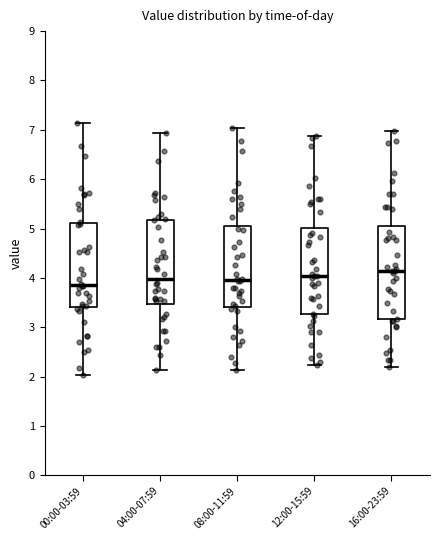

Reading left to right, transcribe this box plot: for each box, give where its median line is, the range the box spans, and where its two whiskers end, as read against the y-axis. The values are not printed on the chart, so give them approximately, as read against the axis.

00:00-03:59: median 3.9, box 3.4 to 5.1, whiskers 2.0 to 7.1
04:00-07:59: median 4.0, box 3.5 to 5.2, whiskers 2.1 to 6.9
08:00-11:59: median 4.0, box 3.4 to 5.1, whiskers 2.1 to 7.0
12:00-15:59: median 4.0, box 3.3 to 5.0, whiskers 2.2 to 6.9
16:00-23:59: median 4.1, box 3.2 to 5.0, whiskers 2.2 to 7.0